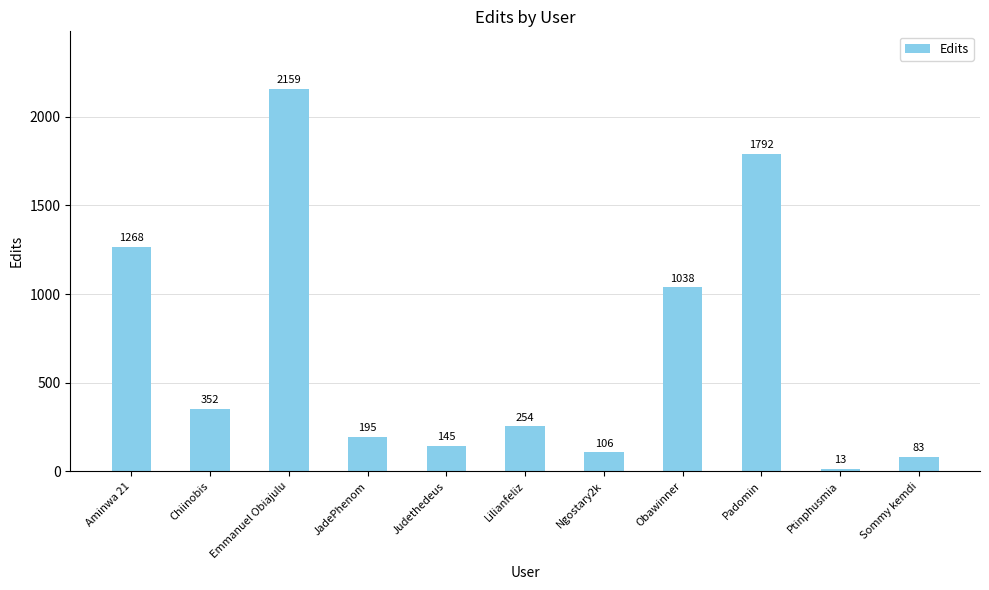

At which category does the chart reach its minimum across all series?

Ptinphusmia